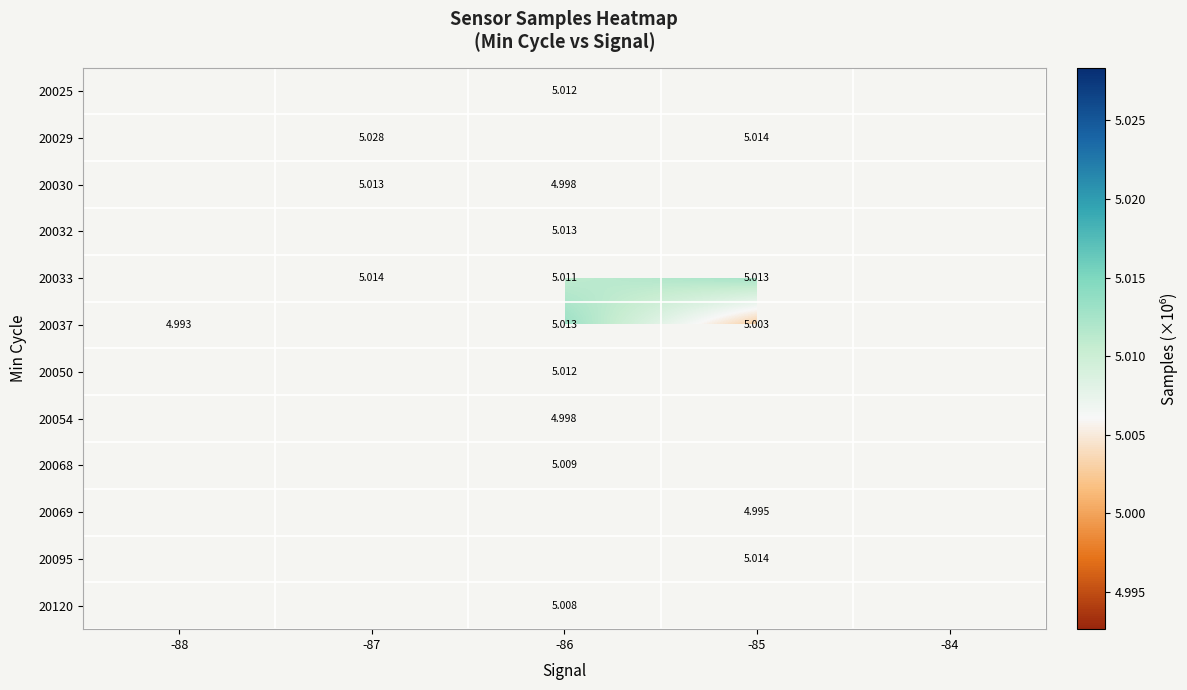

Count the number of data series in this chart.

12